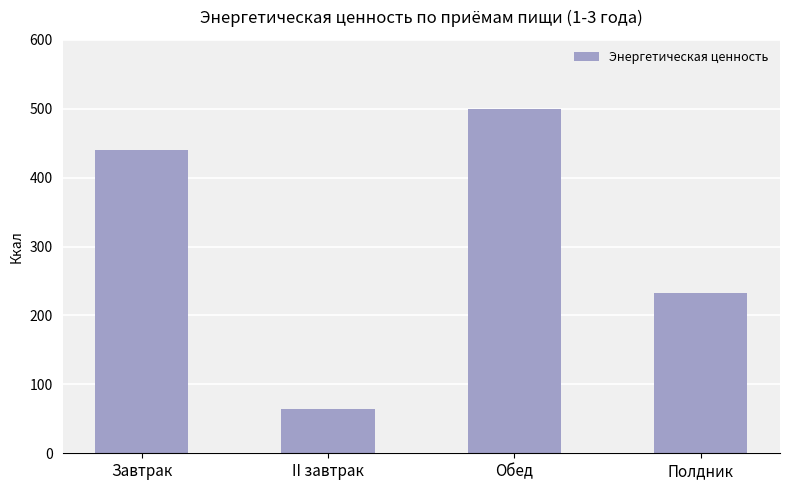

Reading left to right, transcribe all the data shown in this chart.

440.7	64.0	499.7	232.6